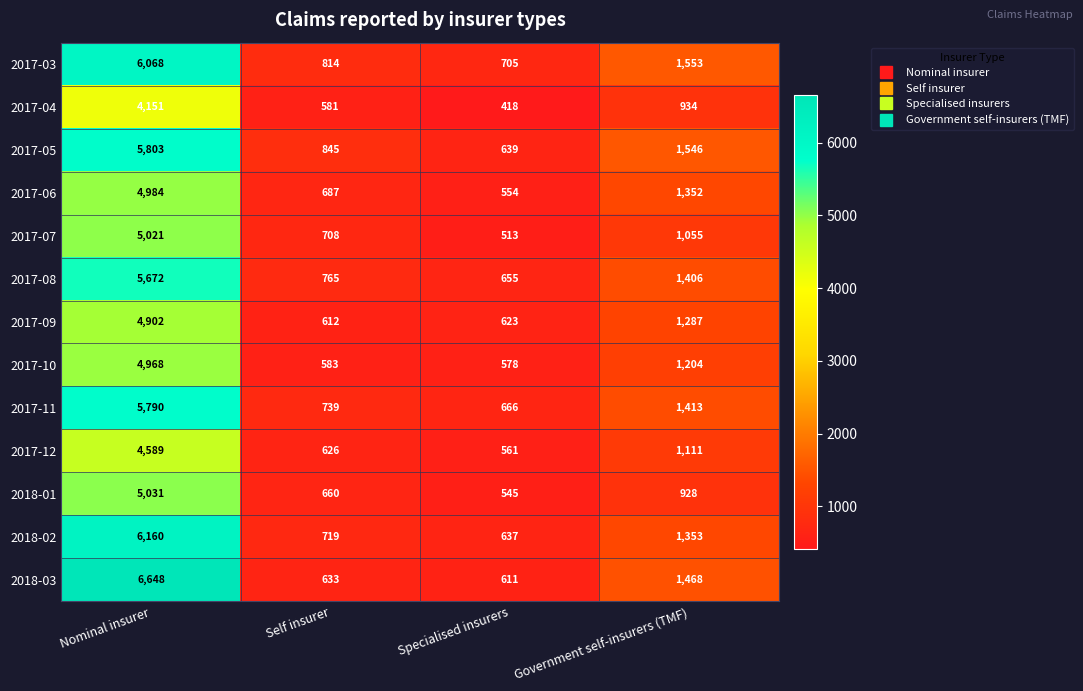

What is the smallest value displayed?

418